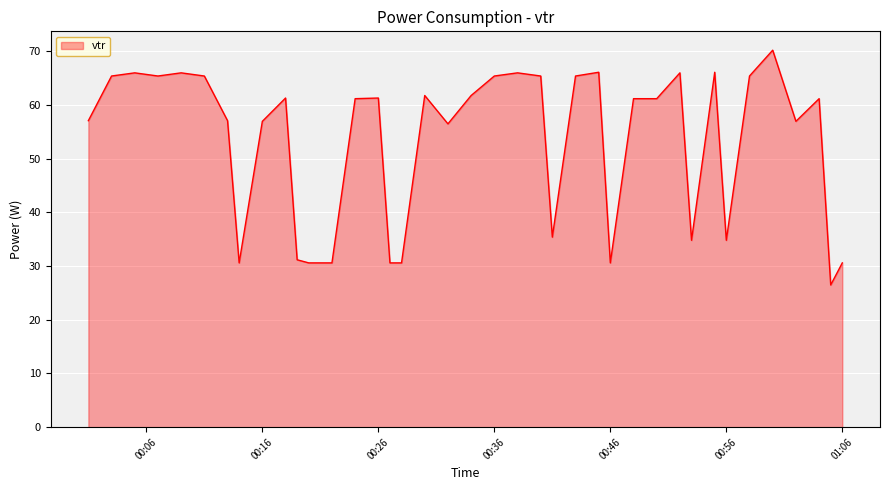

What is the maximum value shown in the chart?

70.2